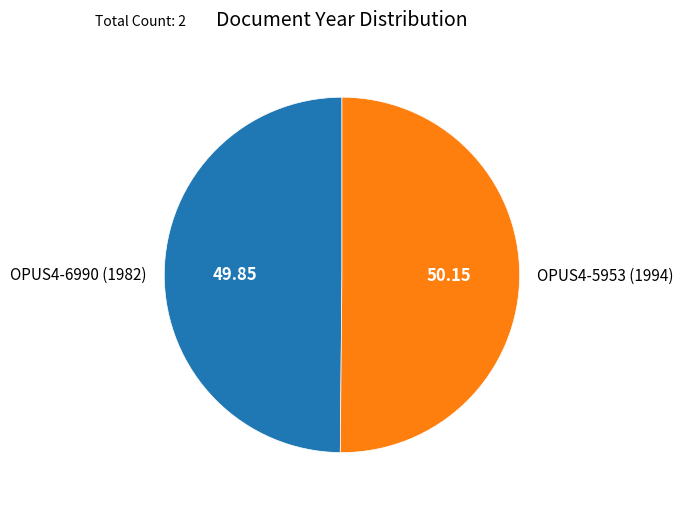

Is the sum of OPUS4-5953 (1994) and OPUS4-6990 (1982) greater than half?

Yes